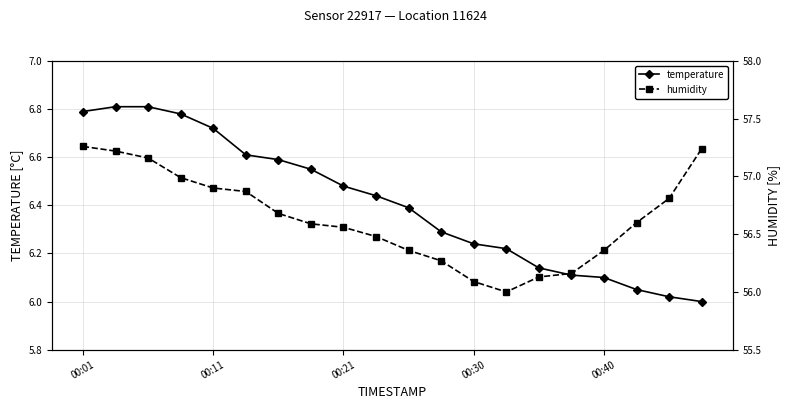

What is the total value across all series at 6?

63.3